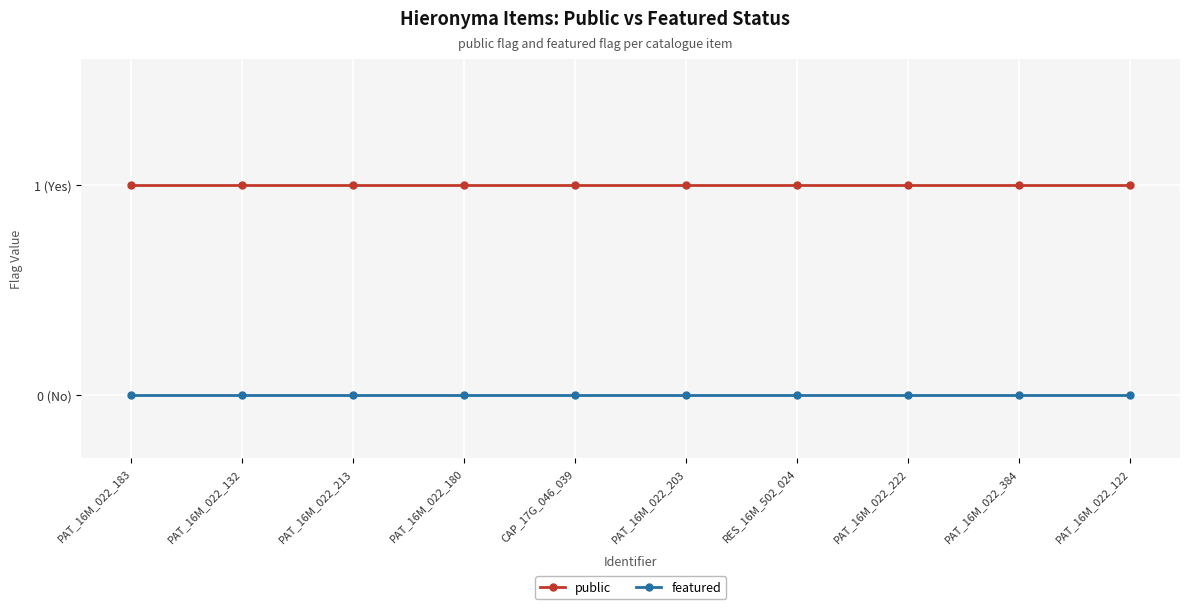

Which series has the largest total across all categories?

public